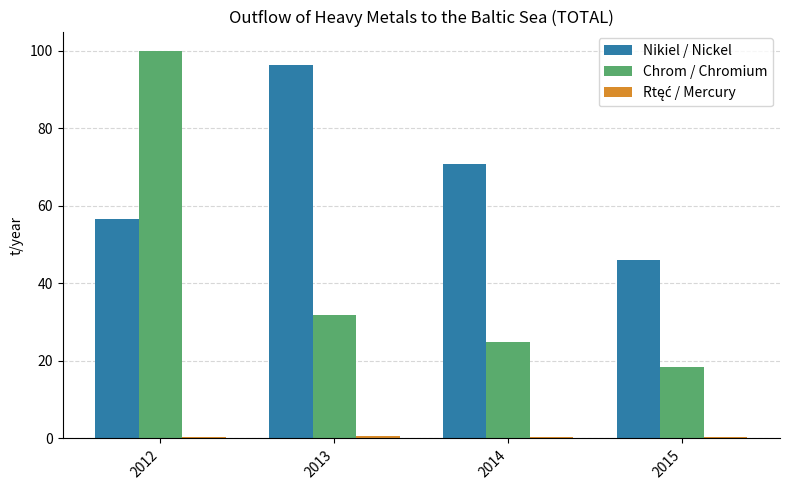

Is it true that Chrom / Chromium equals 18.5 at 2015?

True